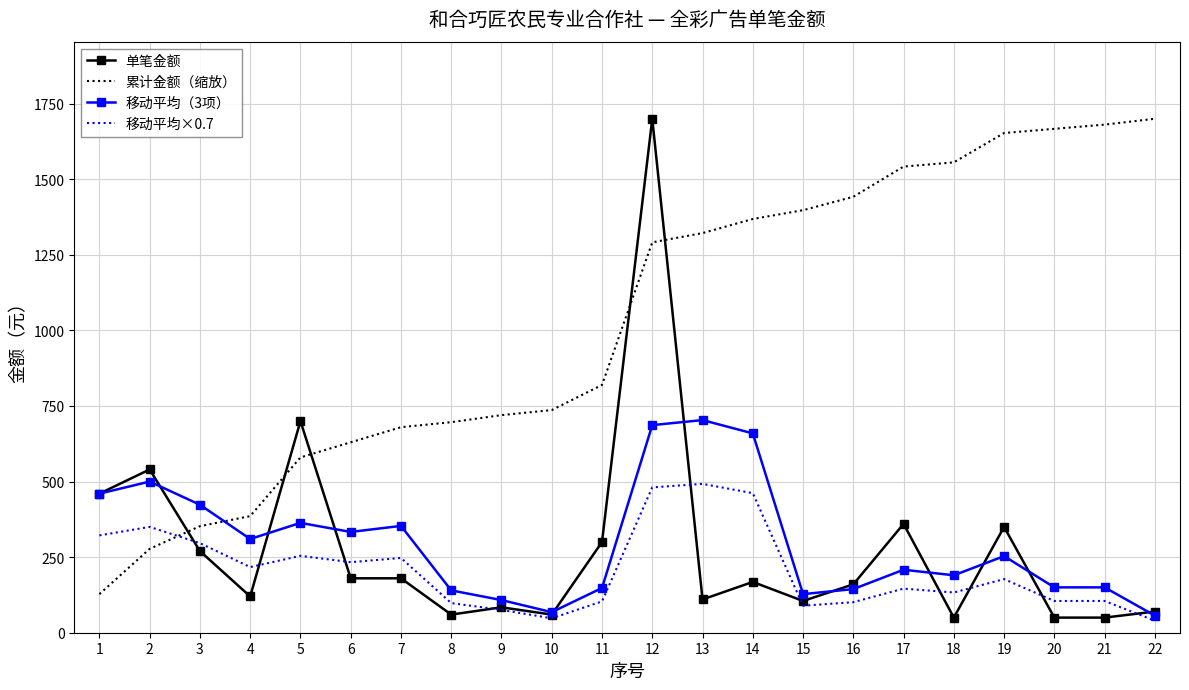

The value of 移动平均（3项） at 17 is 208.3. True or false?

True